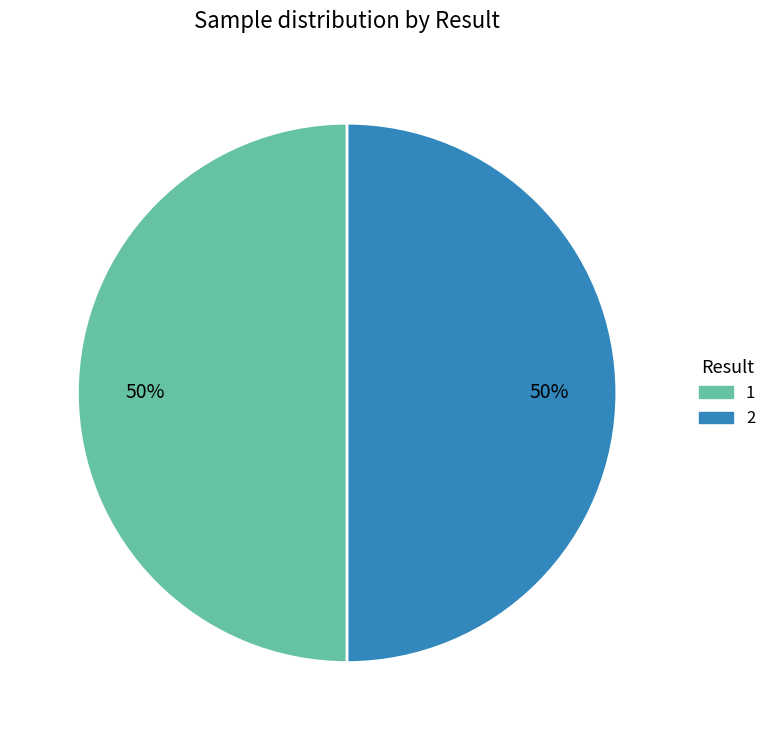

To the nearest percent, what percentage of the pie is 2?

50%